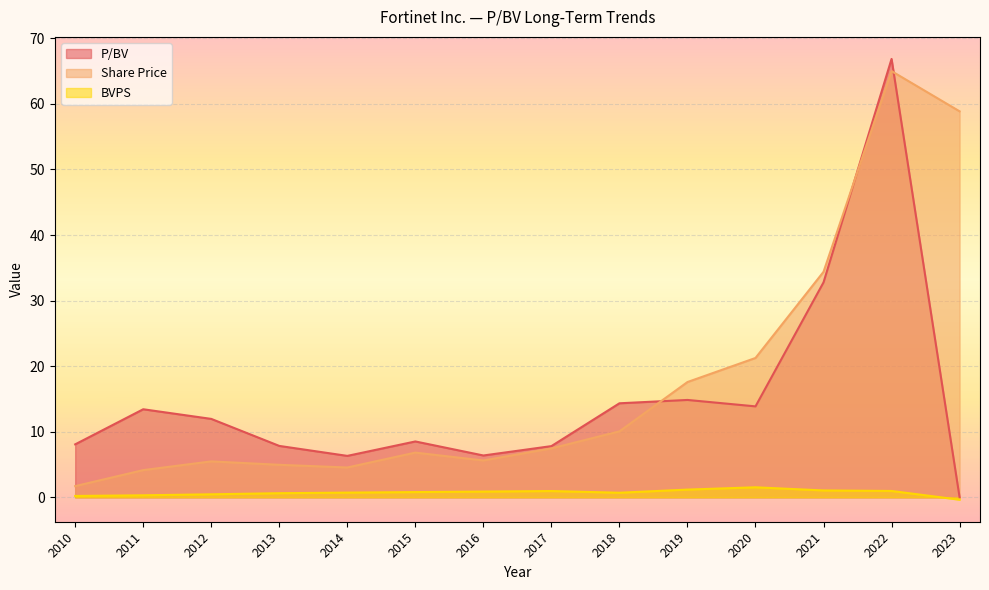

How many lines are shown in the chart?

3